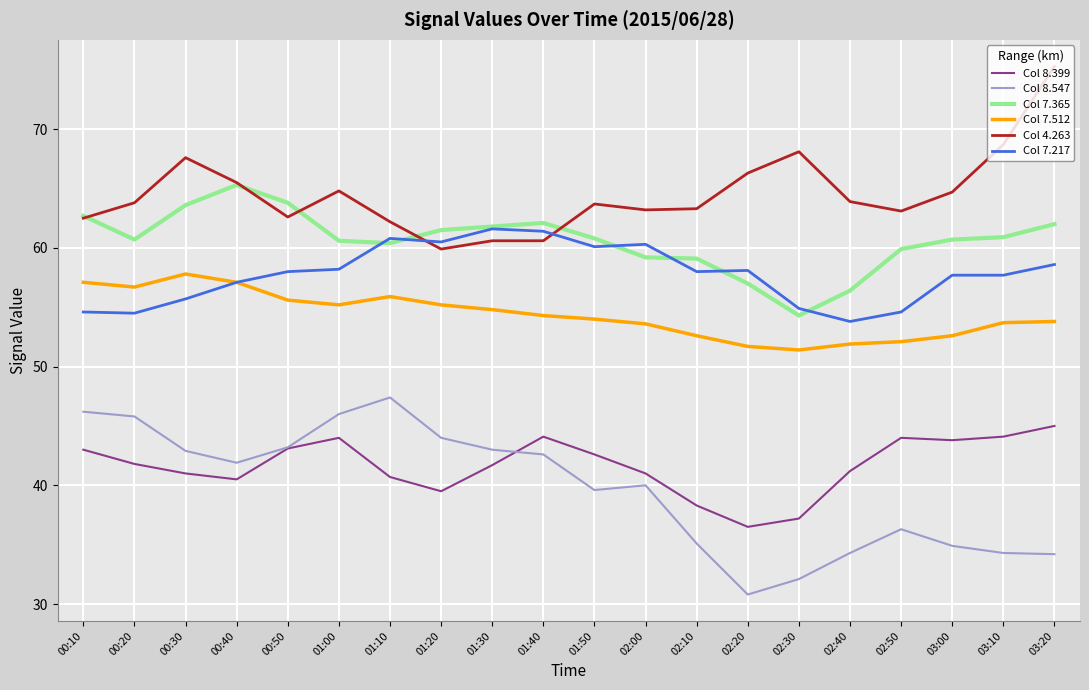

How many lines are shown in the chart?

6